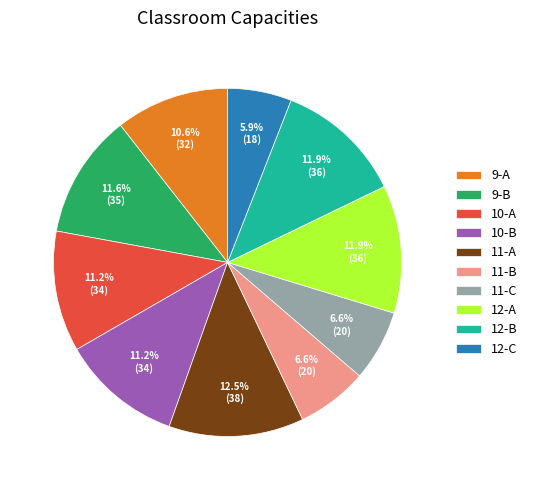

To the nearest percent, what is the average slice percentage?

10%